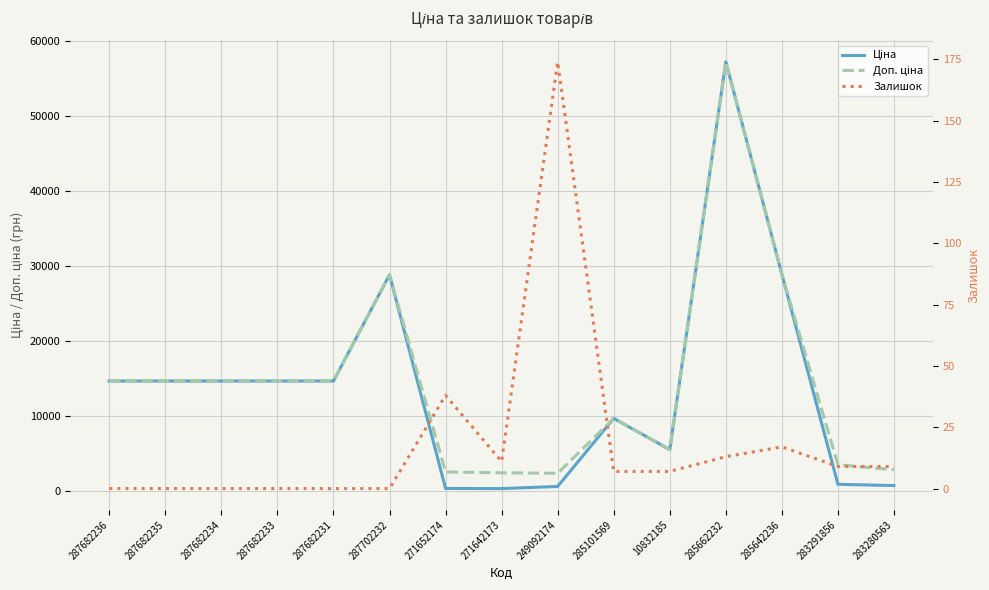

True or false: Залишок and Ціна intersect in this chart.

False